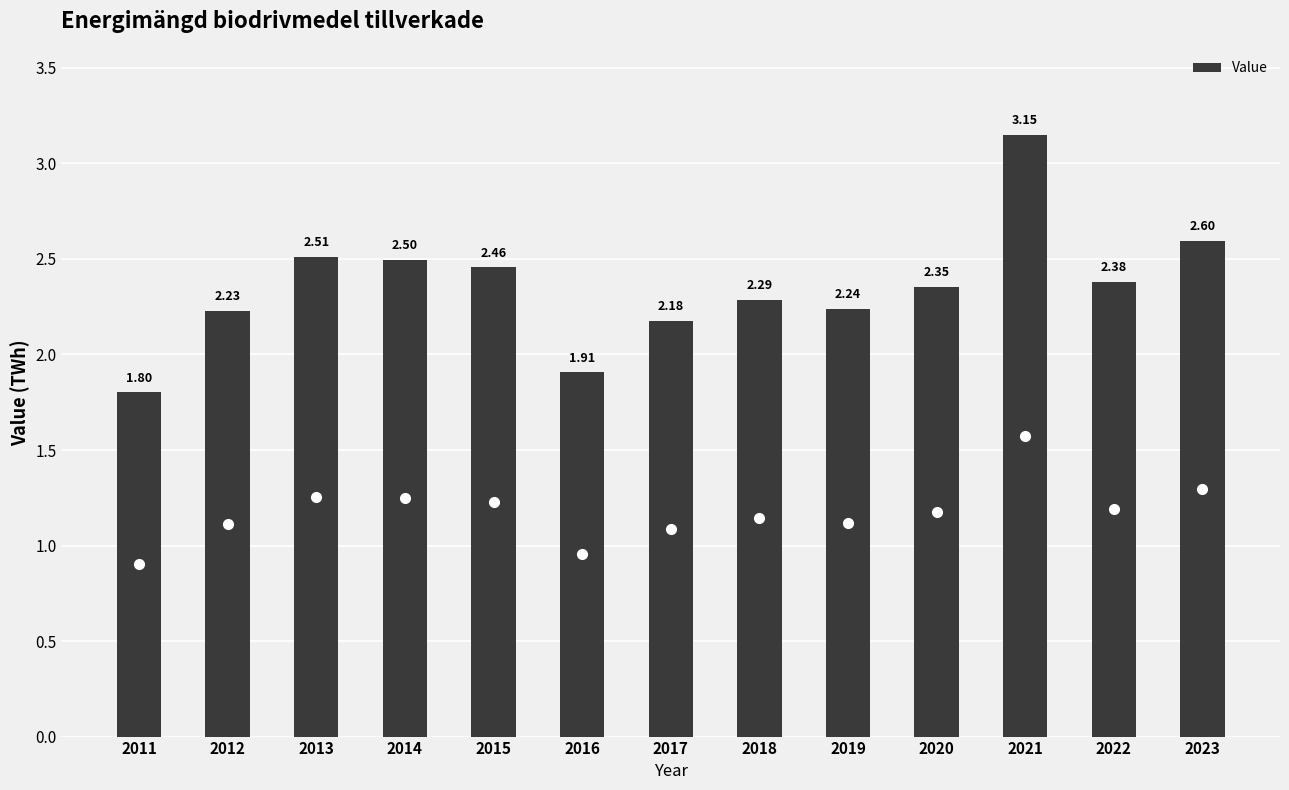

List the labels in order of value, largest first.

2021, 2023, 2013, 2014, 2015, 2022, 2020, 2018, 2019, 2012, 2017, 2016, 2011